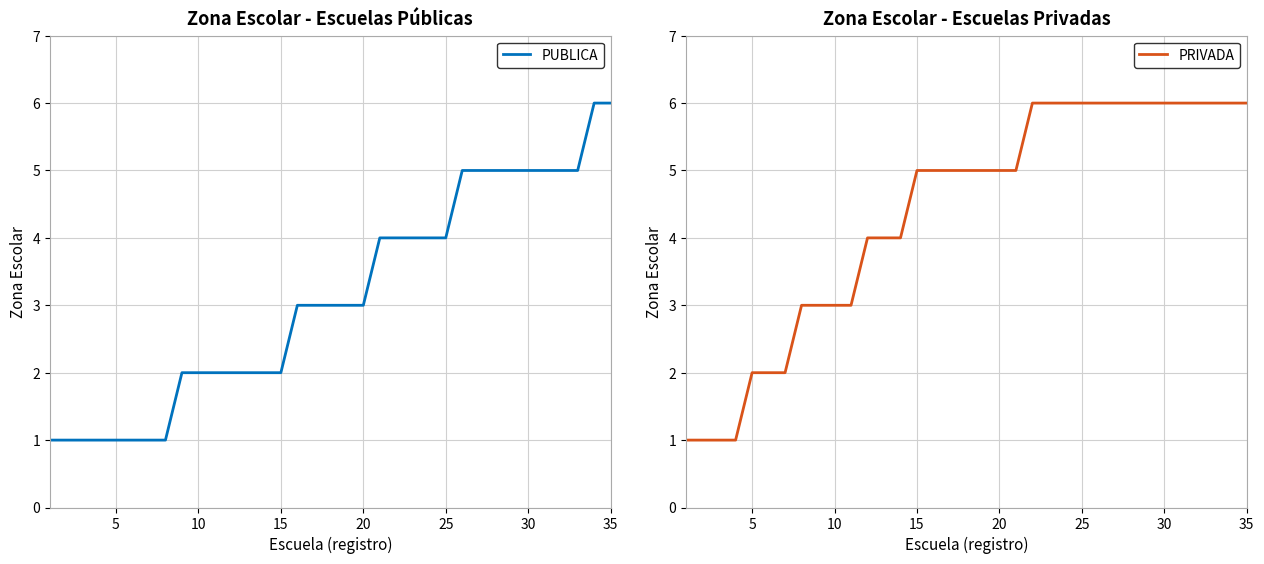

What is the highest value of the PUBLICA series?

6